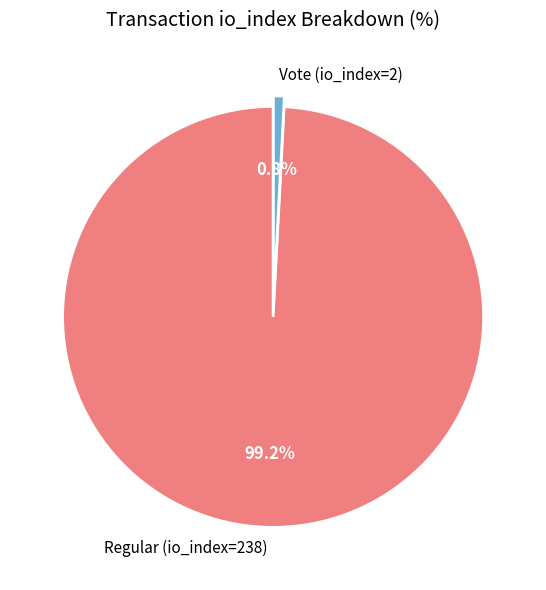

To the nearest percent, what is the average slice percentage?

50%